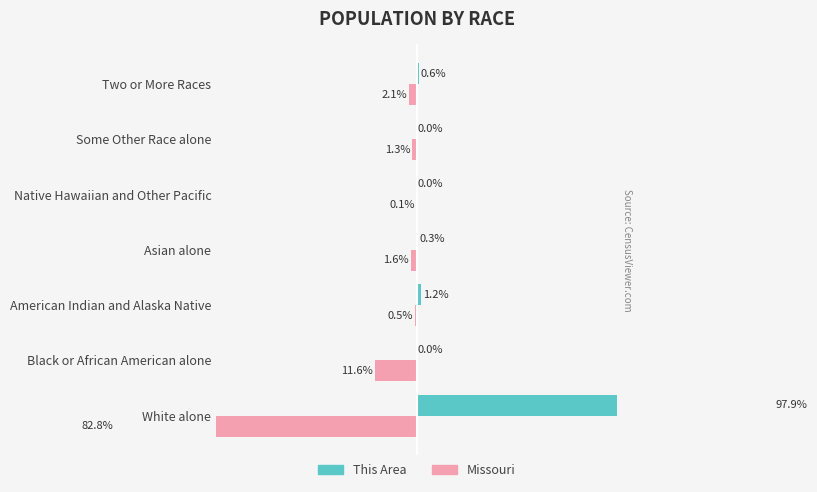

Which series changed the most between White alone and Asian alone?

This Area